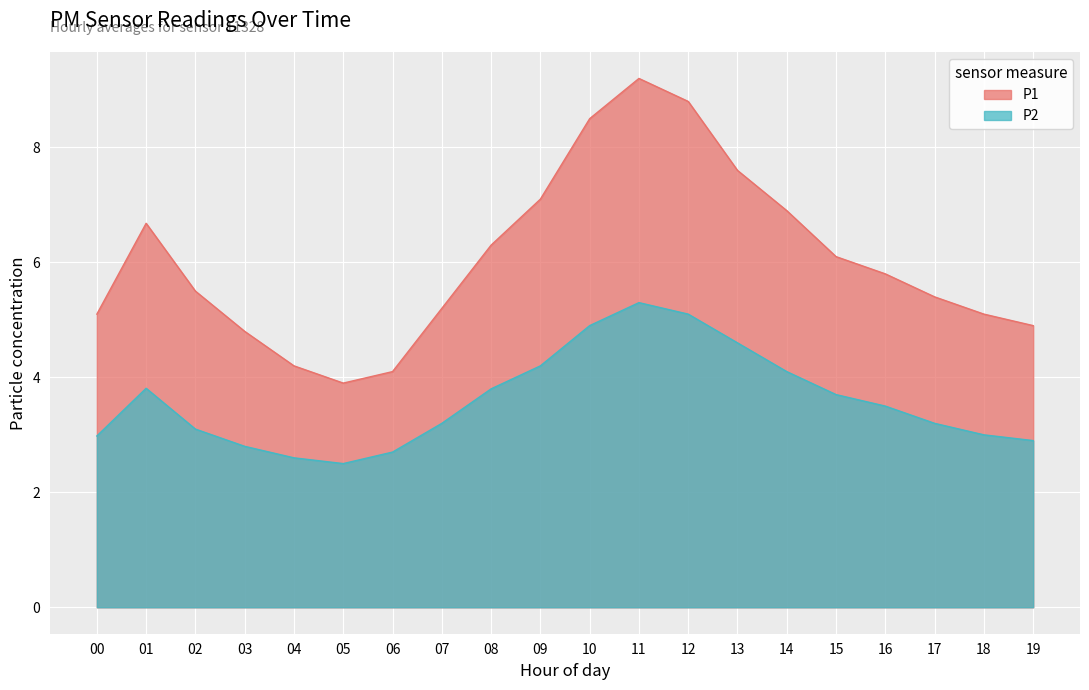

At how many categories does at least one series exceed 6?

9